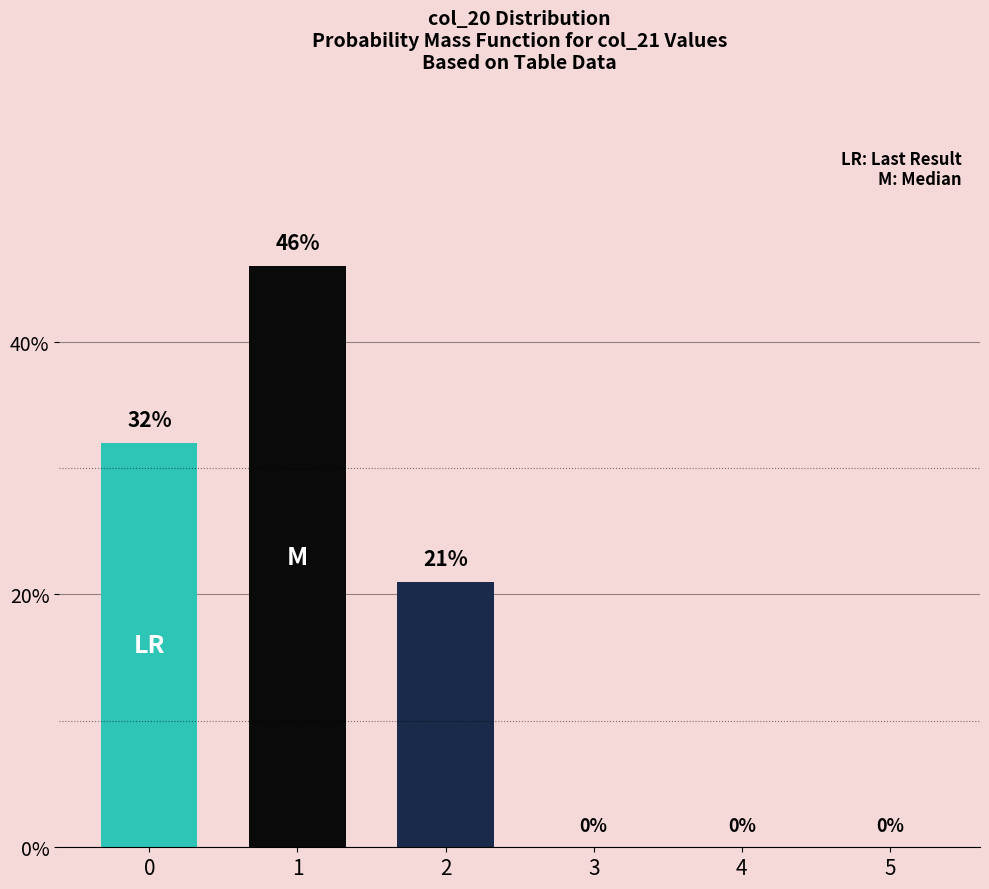

What is the sum of all values?

99